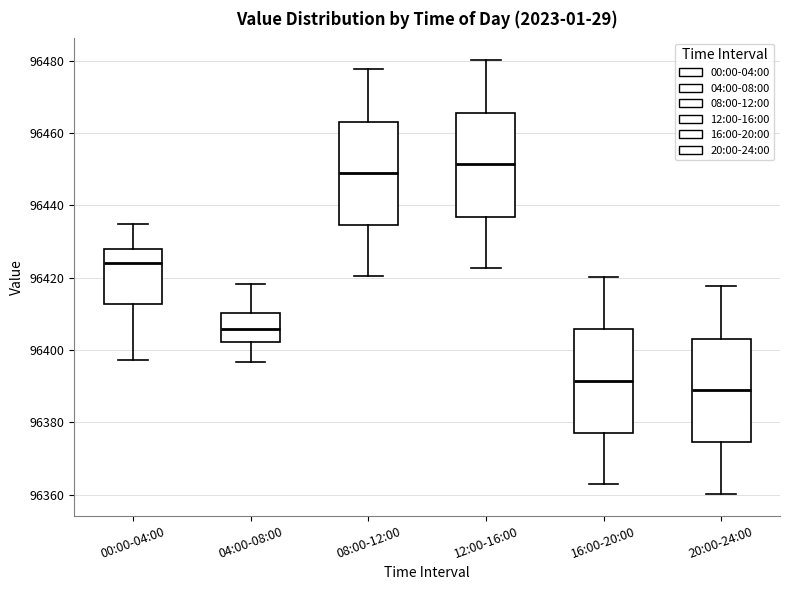

Reading left to right, transcribe this box plot: for each box, give where its median line is, the range the box spans, and where its two whiskers end, as read against the y-axis. The values are not printed on the chart, so give them approximately, as read against the axis.

00:00-04:00: median 96424, box 96412 to 96428, whiskers 96398 to 96434
04:00-08:00: median 96406, box 96402 to 96410, whiskers 96396 to 96418
08:00-12:00: median 96450, box 96434 to 96464, whiskers 96420 to 96478
12:00-16:00: median 96452, box 96436 to 96466, whiskers 96422 to 96480
16:00-20:00: median 96392, box 96376 to 96406, whiskers 96362 to 96420
20:00-24:00: median 96390, box 96374 to 96404, whiskers 96360 to 96418